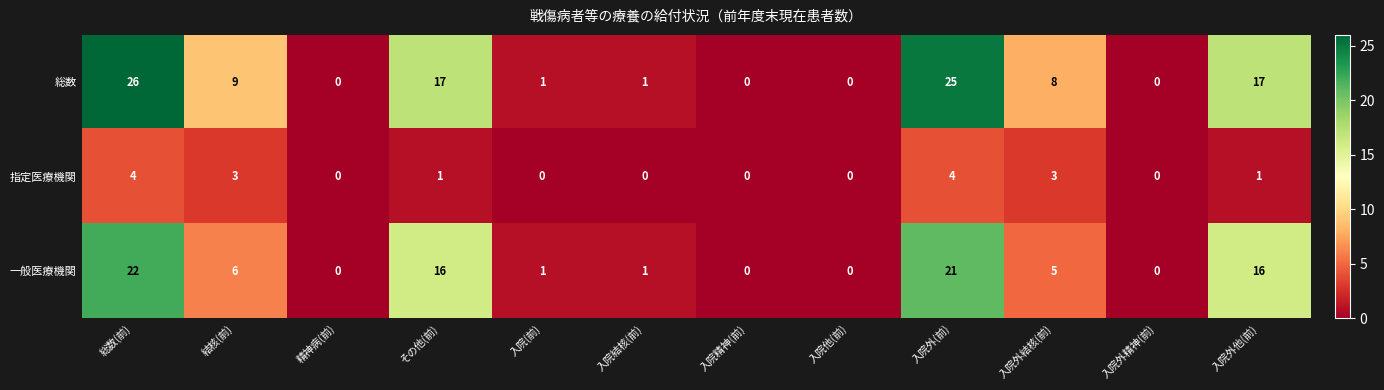

Is it true that 指定医療機関 equals -1 at 入院他(前)?

False